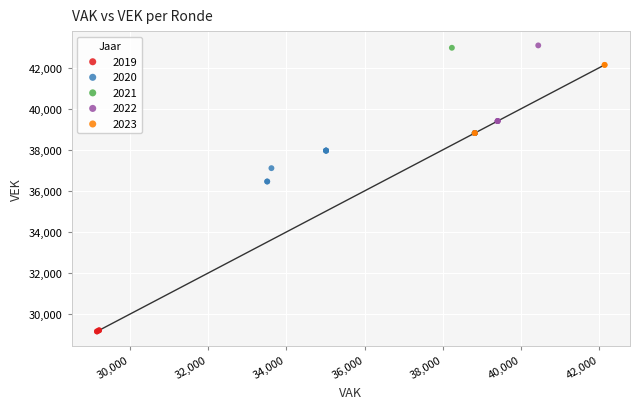

Which series reaches the minimum Y coordinate?

2019